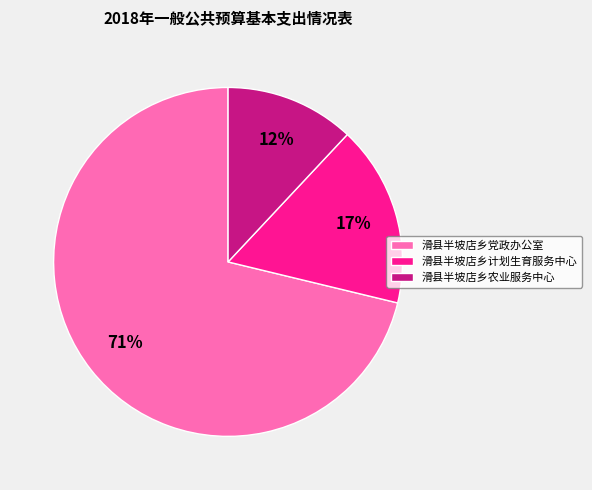

Do 滑县半坡店乡党政办公室 and 滑县半坡店乡农业服务中心 together represent more than half of the pie?

Yes